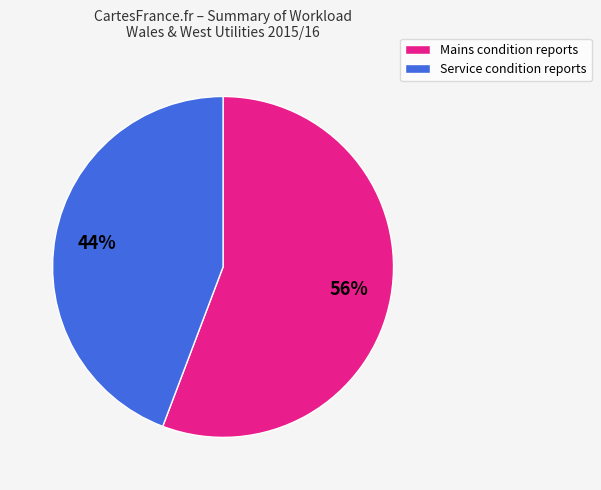

Which category accounts for the majority?

Mains condition reports